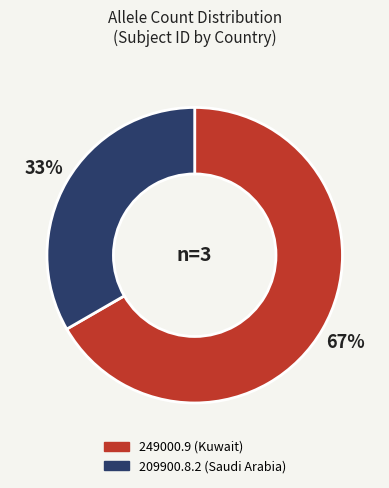

Between 249000.9 (Kuwait) and 209900.8.2 (Saudi Arabia), which is larger?

249000.9 (Kuwait)